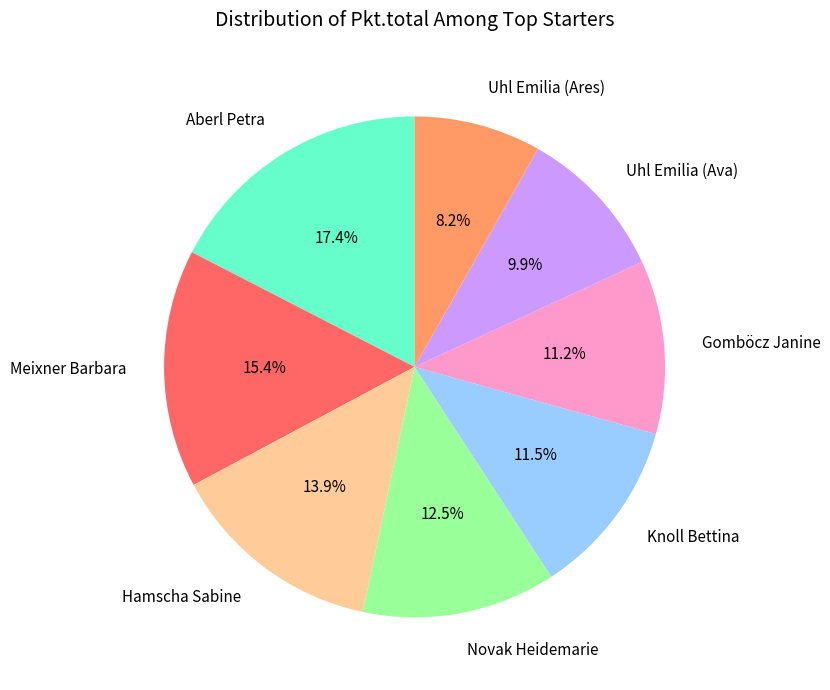

Is there a majority slice in this chart?

No